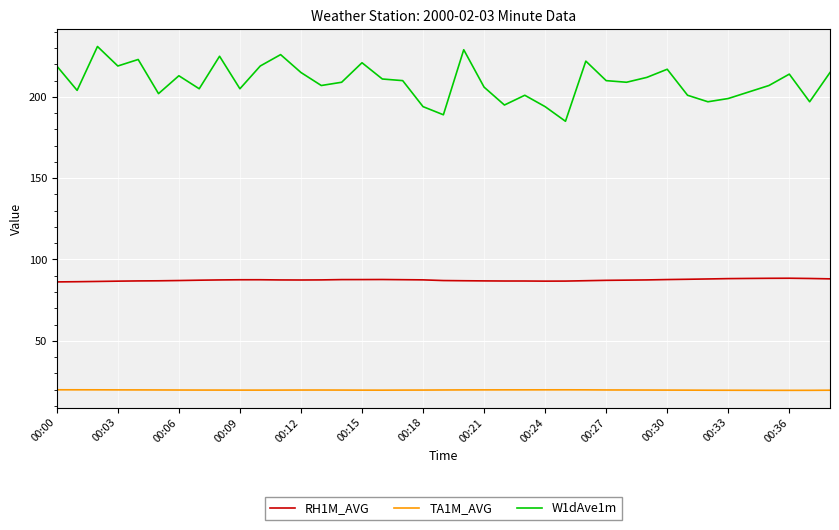

True or false: RH1M_AVG and W1dAve1m cross at least once.

False